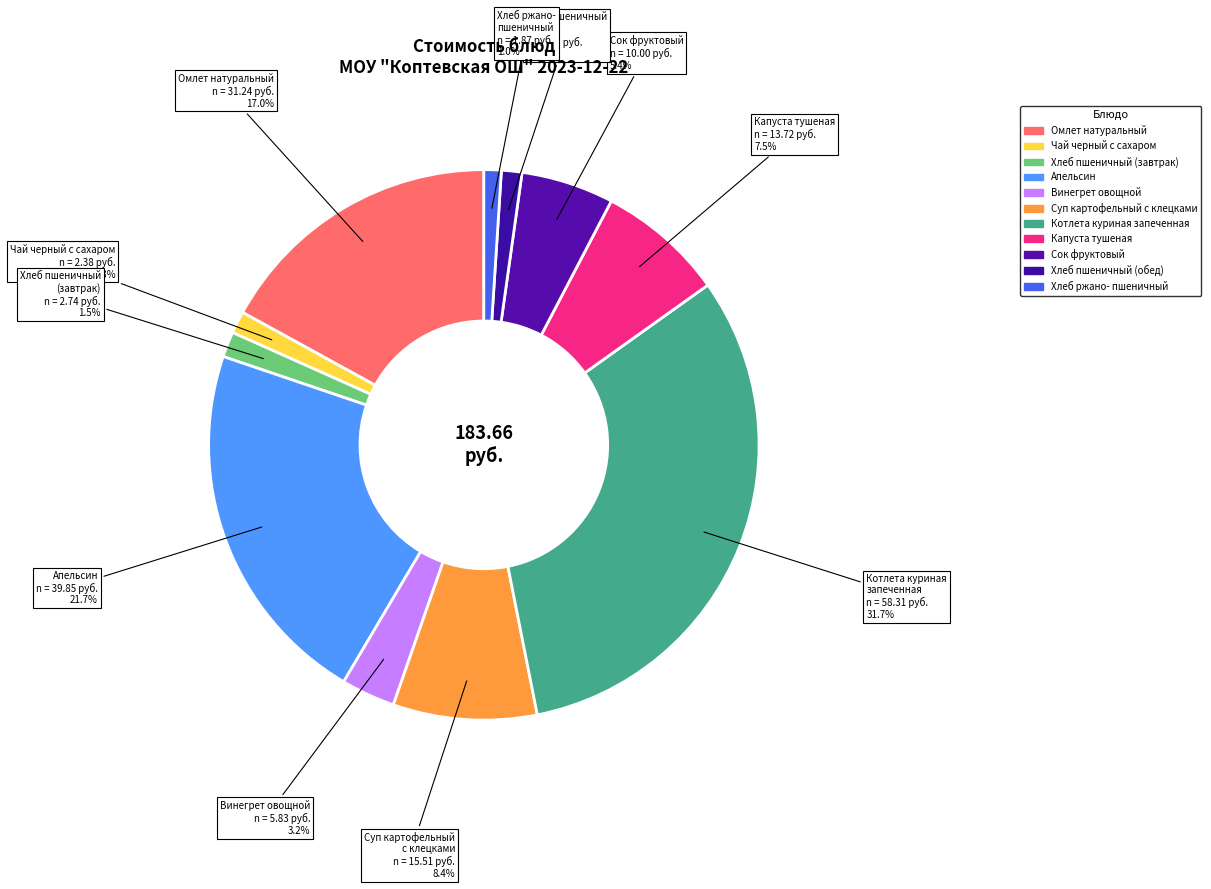

What is the ratio of the value at Хлеб пшеничный (завтрак) to the value at Чай черный с сахаром?

1.2